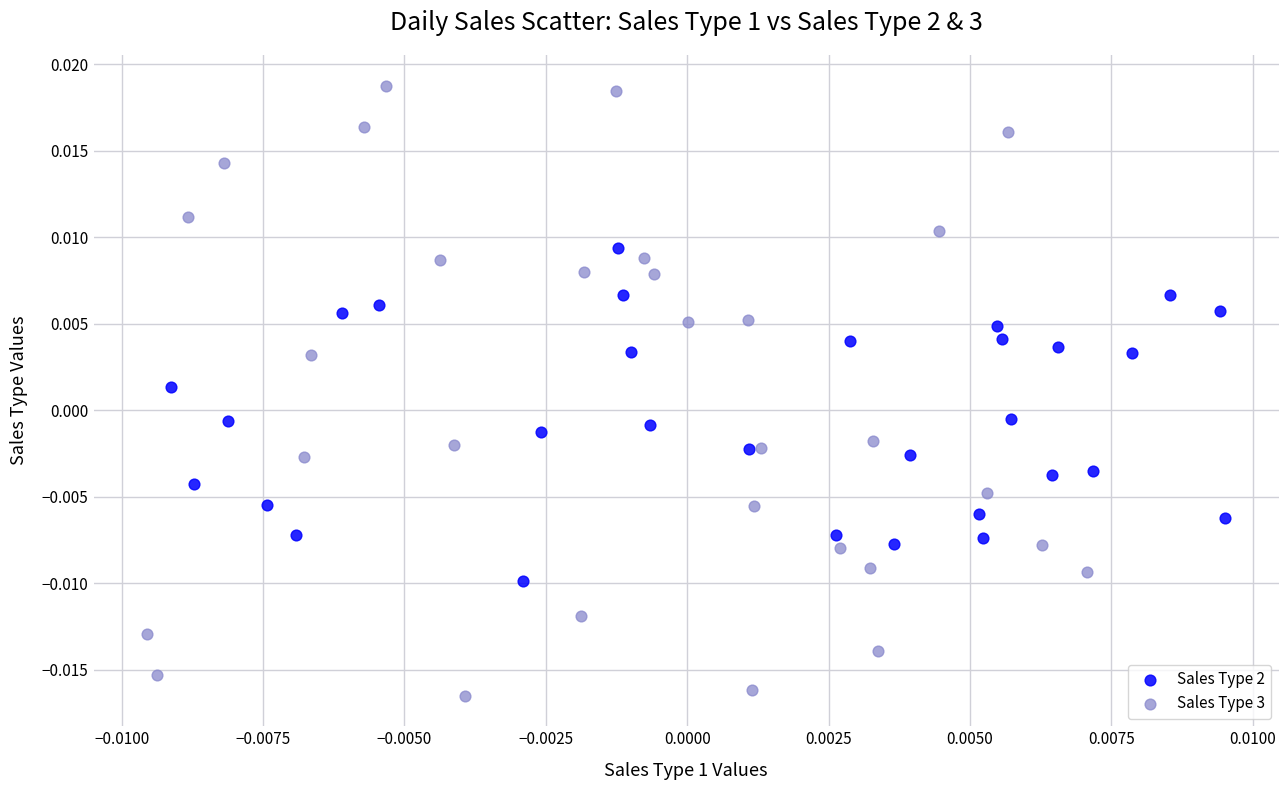

What are all the series names shown in the legend?

Sales Type 2, Sales Type 3